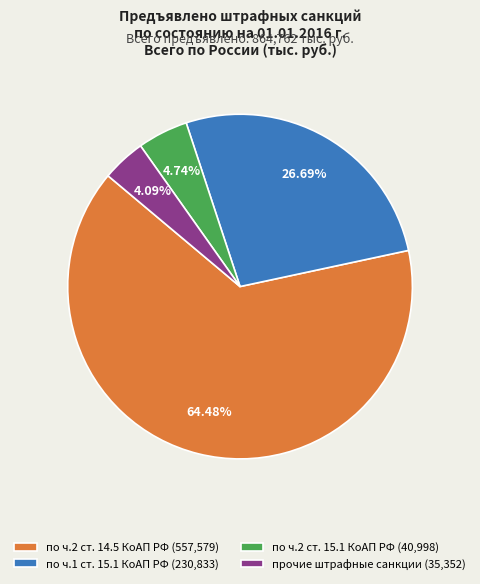

To the nearest percent, what percentage of the pie is по ч.1 ст. 15.1 КоАП РФ?

27%